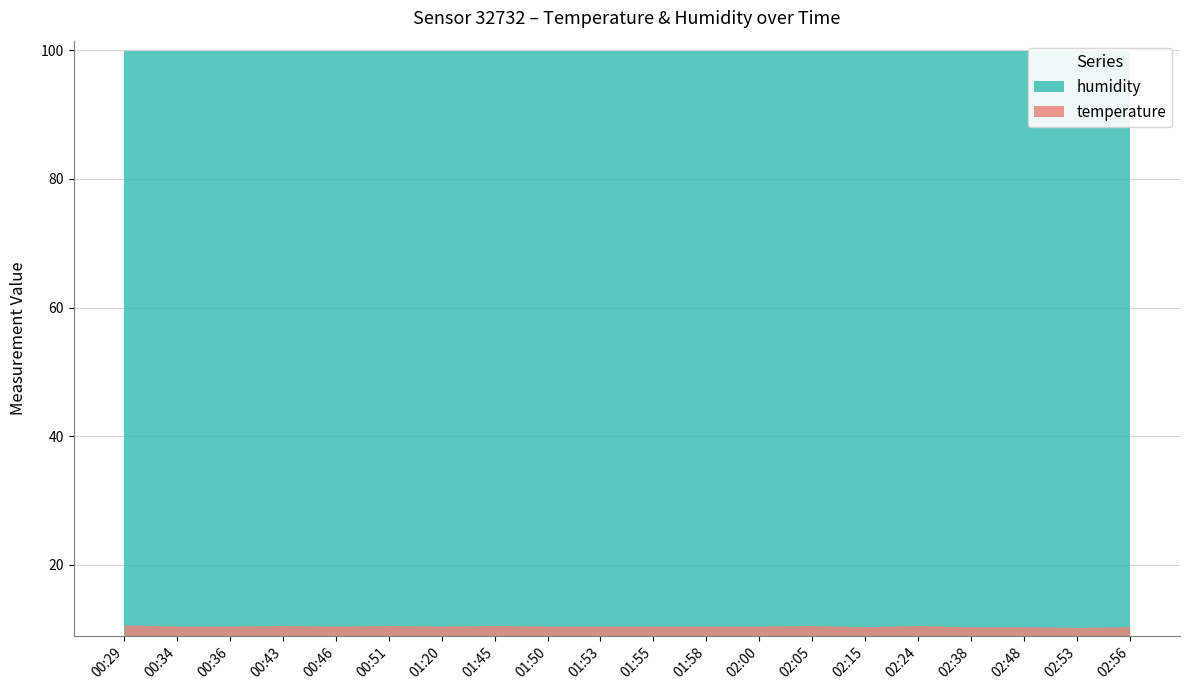

What is the difference between the maximum and second lowest values in the temperature series?

0.3